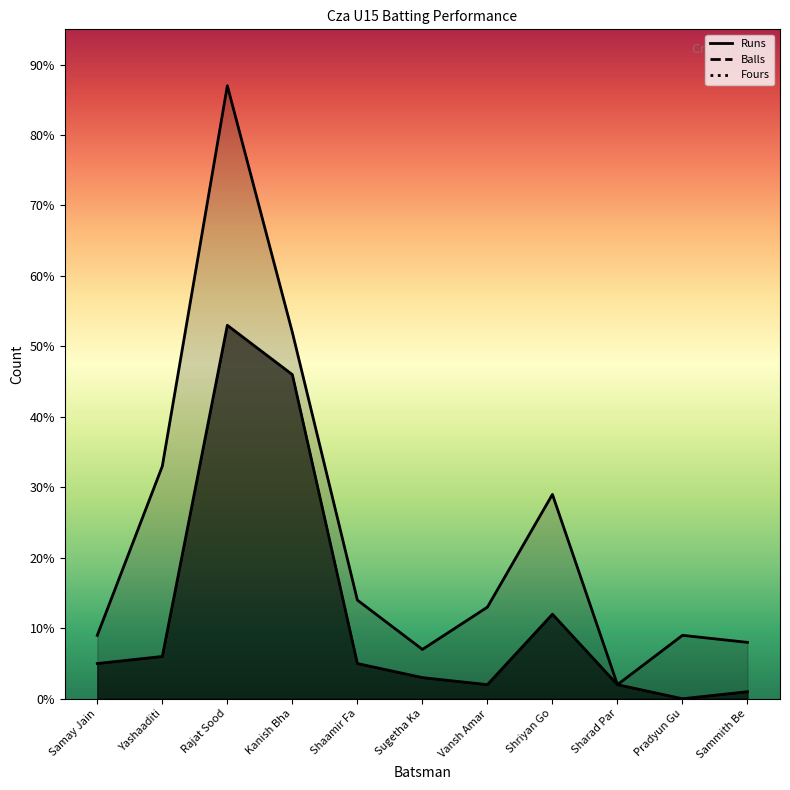

What is the maximum value shown in the chart?

87